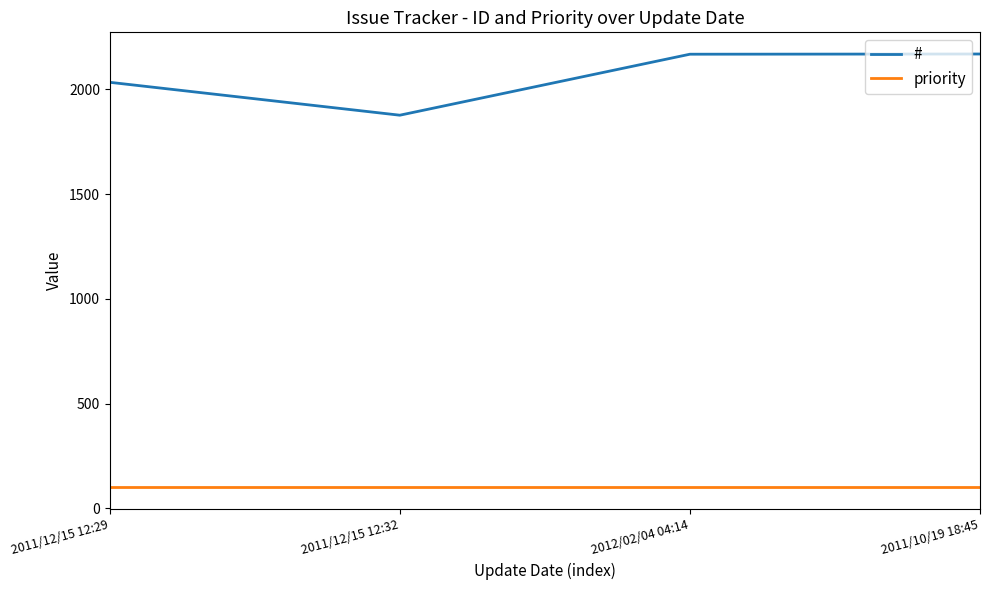

What is the greatest value displayed?

2168